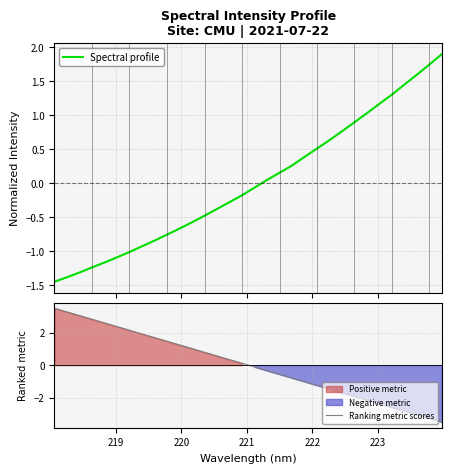

What is the minimum value for Ranking metric scores?

-3.5